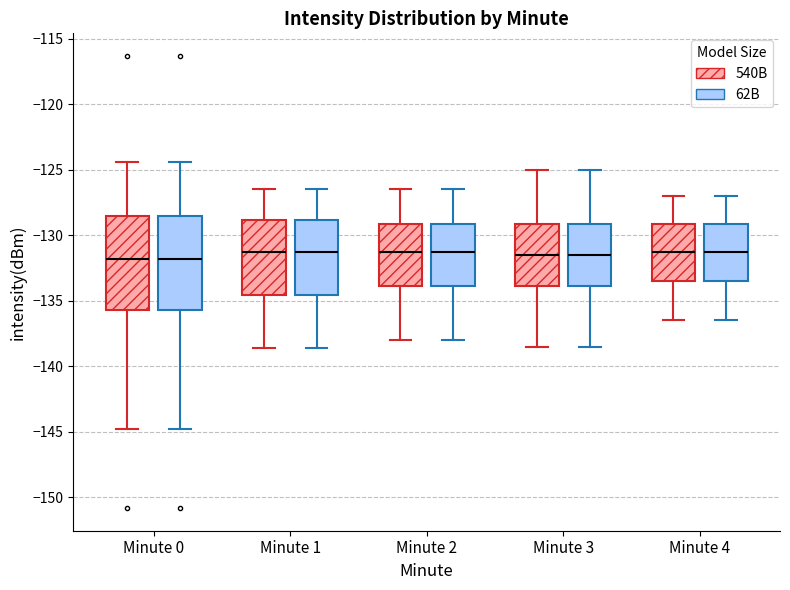

Reading left to right, read every box against the y-axis: the position of its median line, the range the box covers, and the ends of its whiskers. The values are not printed on the chart, so give them approximately, as read against the axis.

Minute 0 (540B): median -132.0, box -135.5 to -128.5, whiskers -145.0 to -124.5
Minute 0 (62B): median -132.0, box -135.5 to -128.5, whiskers -145.0 to -124.5
Minute 1 (540B): median -131.0, box -134.5 to -129.0, whiskers -138.5 to -126.5
Minute 1 (62B): median -131.0, box -134.5 to -129.0, whiskers -138.5 to -126.5
Minute 2 (540B): median -131.0, box -134.0 to -129.0, whiskers -138.0 to -126.5
Minute 2 (62B): median -131.0, box -134.0 to -129.0, whiskers -138.0 to -126.5
Minute 3 (540B): median -131.5, box -134.0 to -129.0, whiskers -138.5 to -125.0
Minute 3 (62B): median -131.5, box -134.0 to -129.0, whiskers -138.5 to -125.0
Minute 4 (540B): median -131.0, box -133.5 to -129.0, whiskers -136.5 to -127.0
Minute 4 (62B): median -131.0, box -133.5 to -129.0, whiskers -136.5 to -127.0